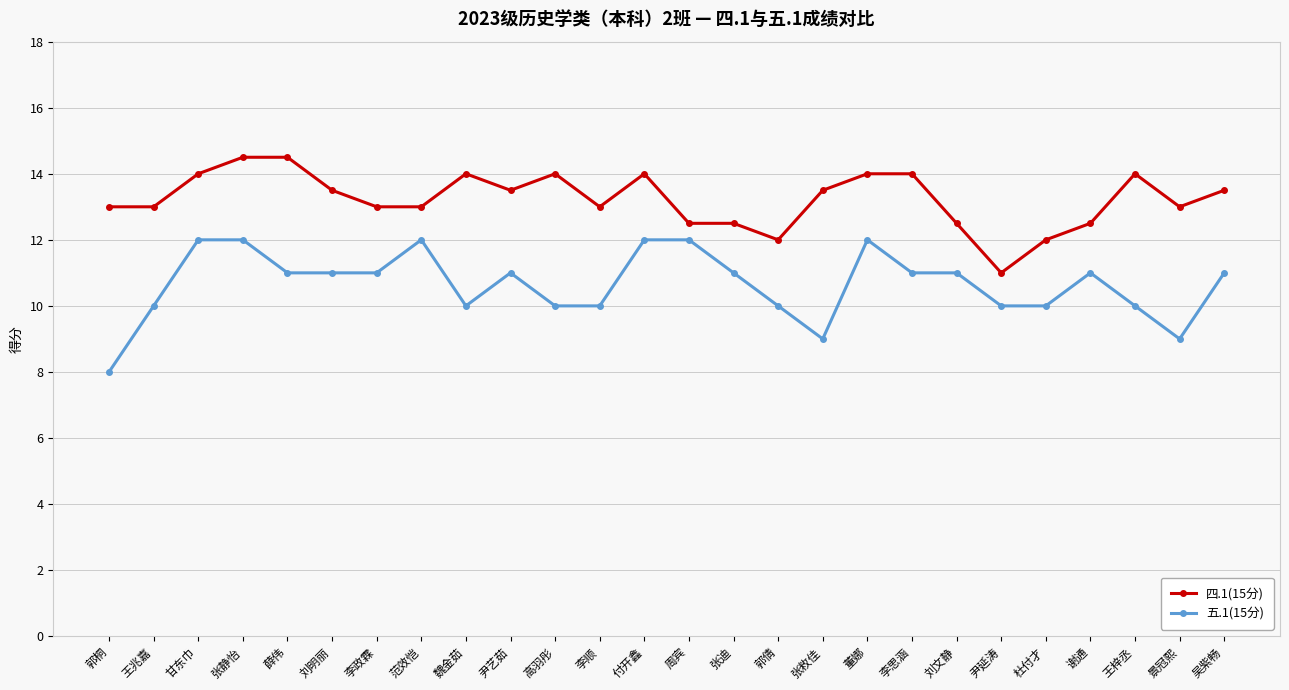

True or false: 五.1(15分) has more than 2 points higher than both neighbors.

True